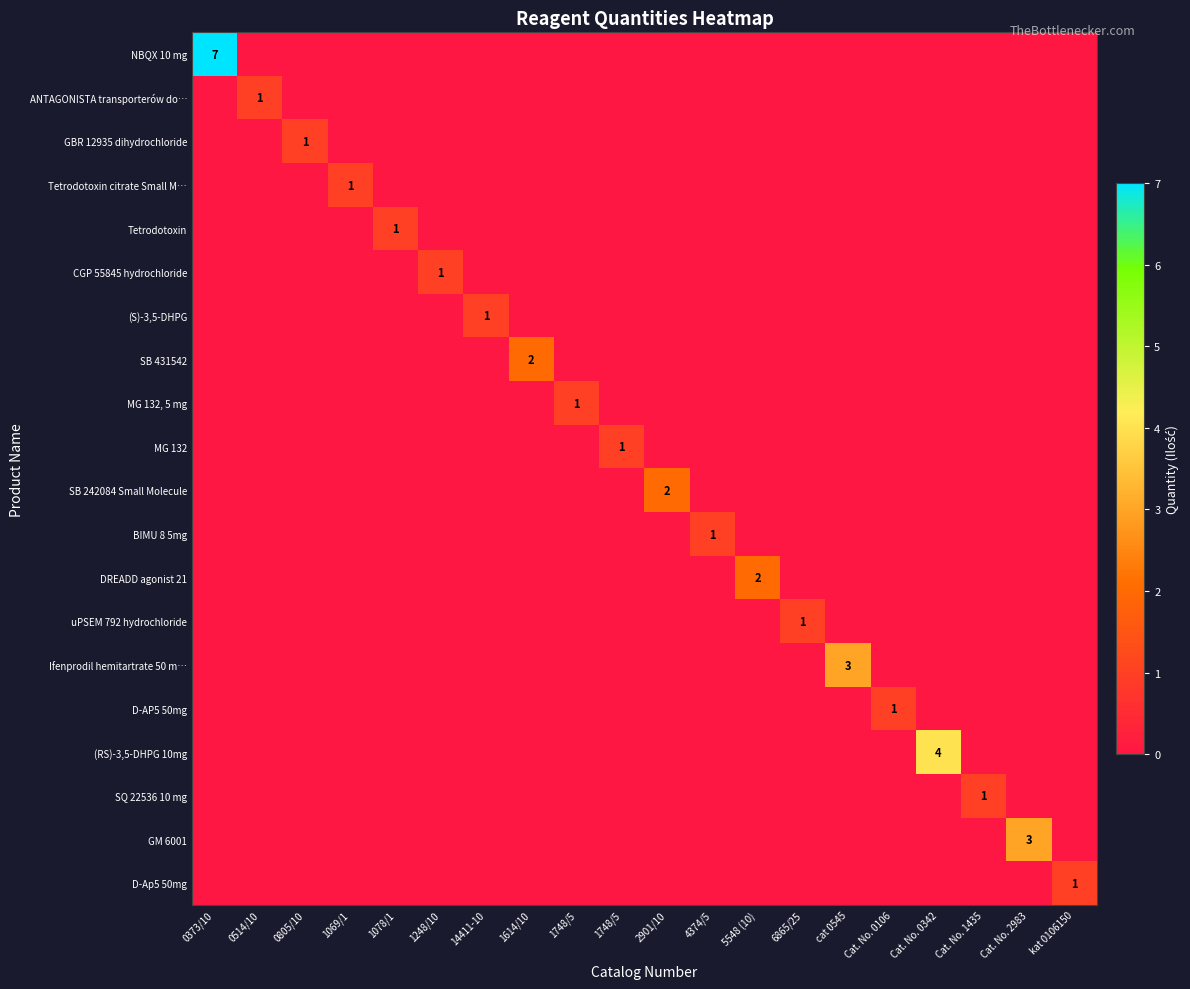

Rank the categories by ANTAGONISTA transporterów do… value from lowest to highest.

0373/10, 0805/10, 1069/1, 1078/1, 1248/10, 14411-10, 1614/10, 1748/5, 1748/5, 2901/10, 4374/5, 5548 (10), 6865/25, cat 0545, Cat. No. 0106, Cat. No. 0342, Cat. No. 1435, Cat. No. 2983, kat 0106150, 0514/10